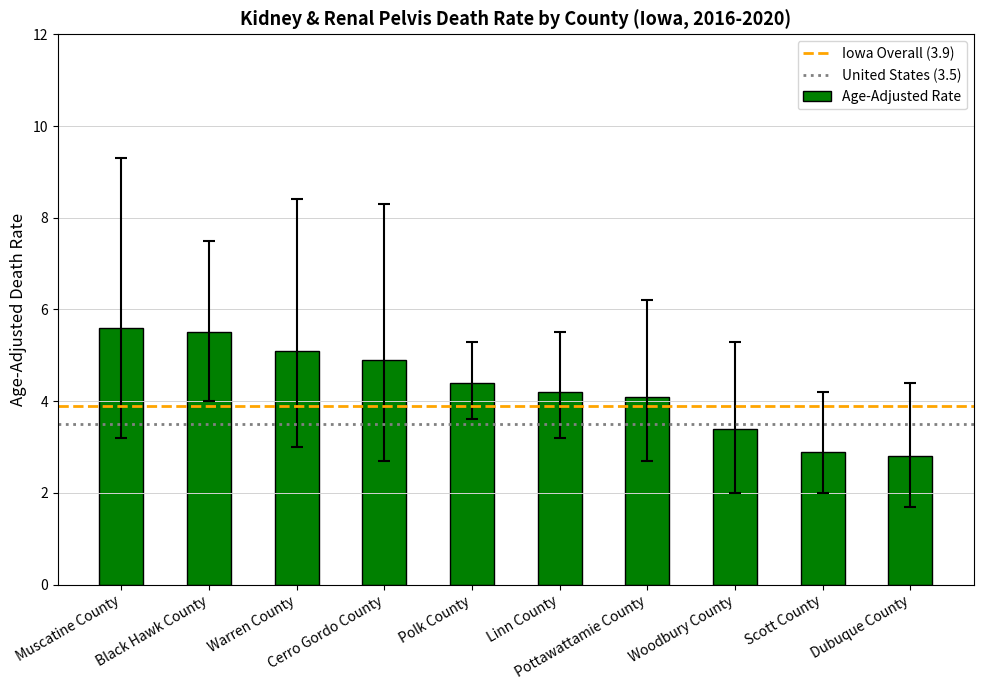

What is the difference between the maximum and second lowest values?

2.7